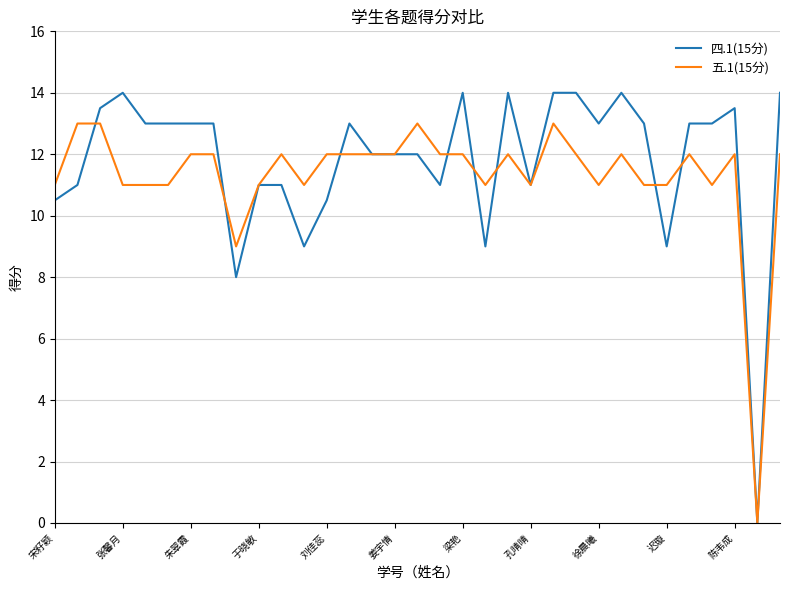

Reading left to right, what are all the values shown in this chart?

四.1(15分): 10.5	11.0	13.5	14.0	13.0	13.0	13.0	13.0	8.0	11.0	11.0	9.0	10.5	13.0	12.0	12.0	12.0	11.0	14.0	9.0	14.0	11.0	14.0	14.0	13.0	14.0	13.0	9.0	13.0	13.0	13.5	0.0	14.0
五.1(15分): 11.0	13.0	13.0	11.0	11.0	11.0	12.0	12.0	9.0	11.0	12.0	11.0	12.0	12.0	12.0	12.0	13.0	12.0	12.0	11.0	12.0	11.0	13.0	12.0	11.0	12.0	11.0	11.0	12.0	11.0	12.0	0.0	12.0